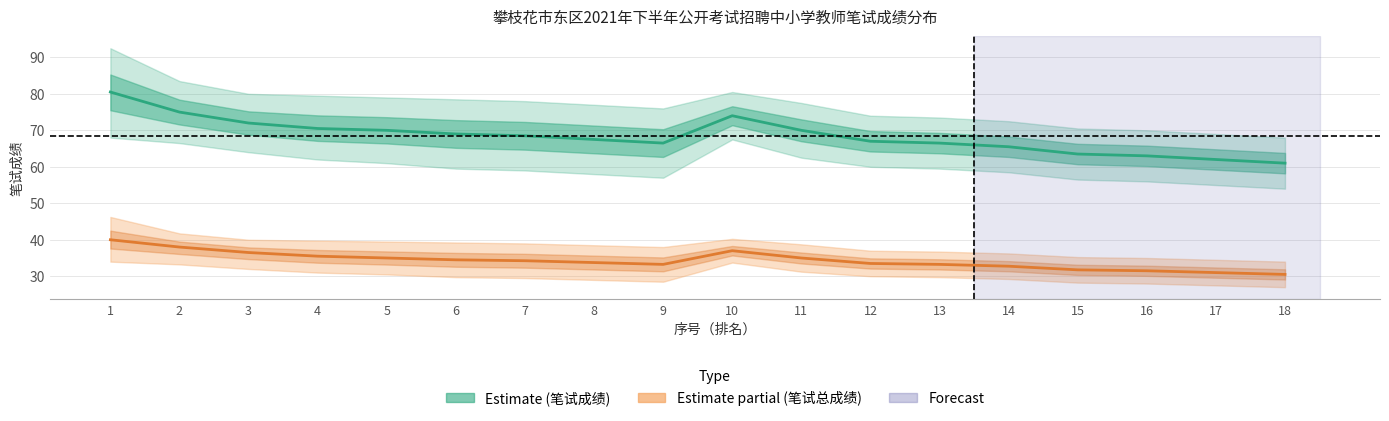

At which category does 笔试总成绩均值 reach its first local valley?

9